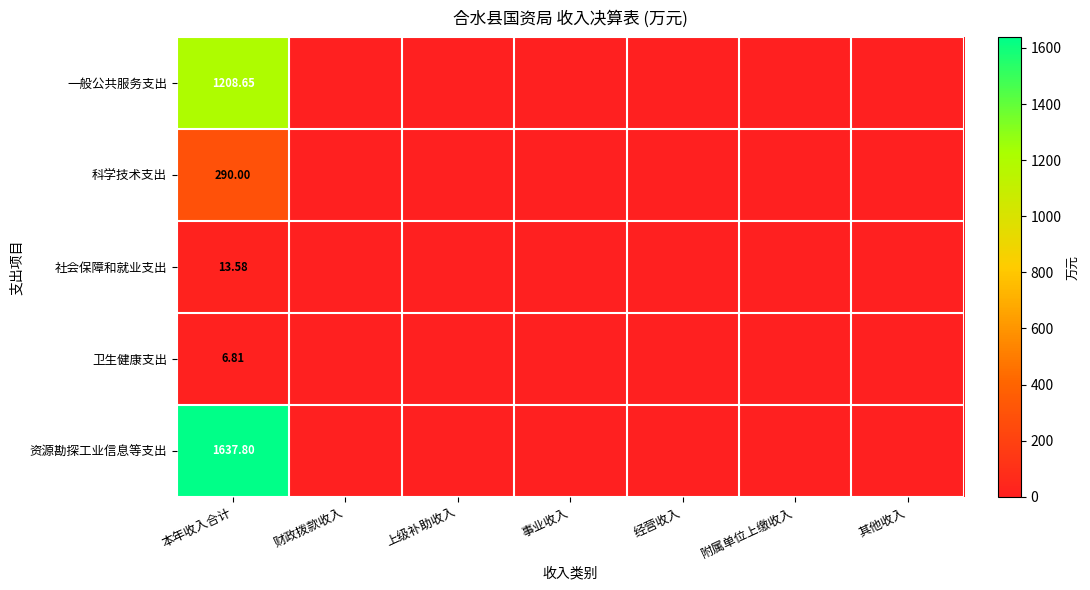

Rank the series by their maximum value, from lowest to highest.

卫生健康支出, 社会保障和就业支出, 科学技术支出, 一般公共服务支出, 资源勘探工业信息等支出